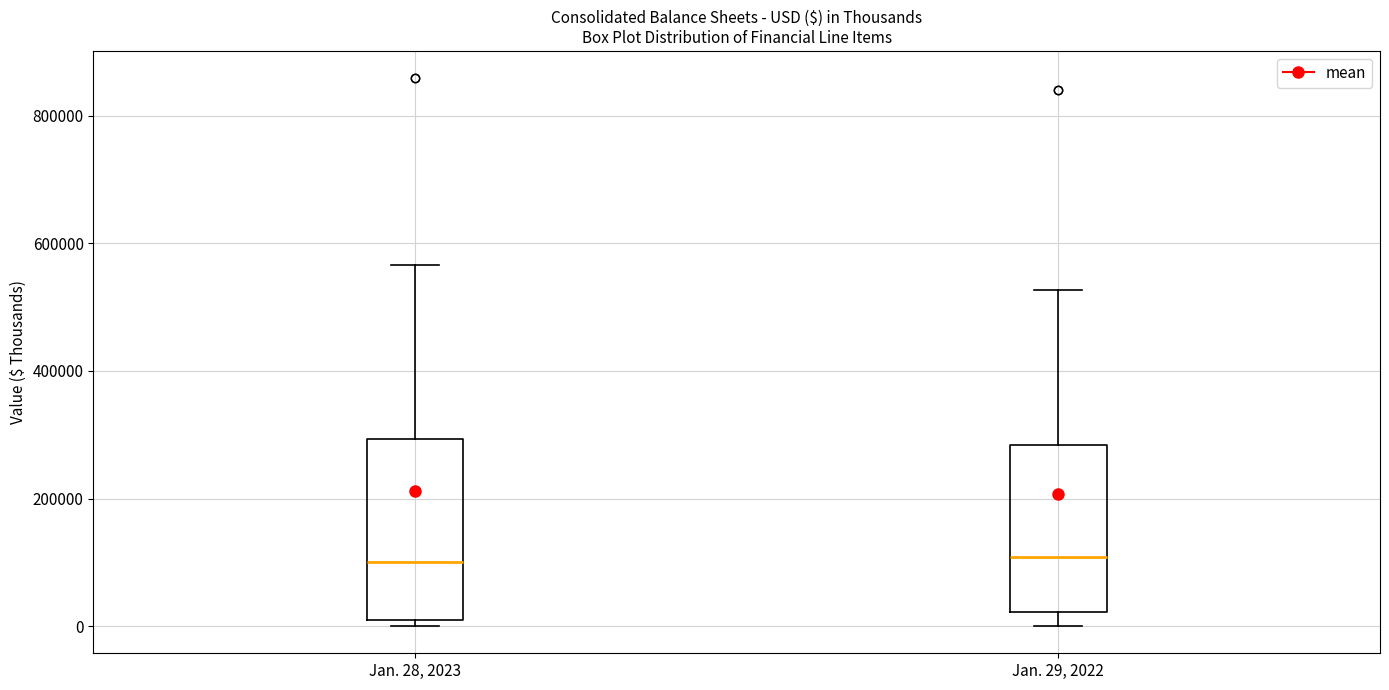

Reading left to right, read every box against the y-axis: the position of its median line, the range the box covers, and the ends of its whiskers. The values are not printed on the chart, so give them approximately, as read against the axis.

Jan. 28, 2023: median 100000, box 0 to 300000, whiskers 0 (just below the box's lower edge) to 560000
Jan. 29, 2022: median 100000, box 20000 to 280000, whiskers 0 to 520000